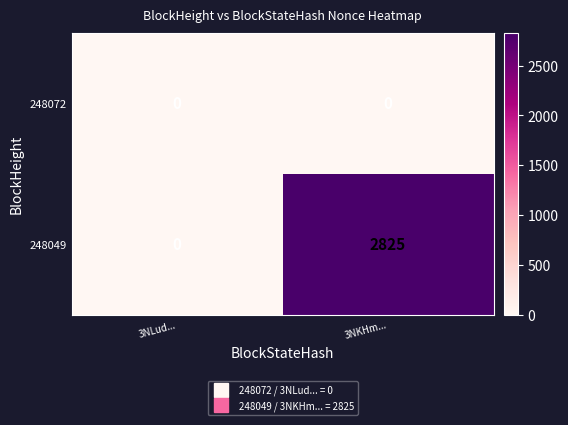

At which label is 248049 closest to 1412?

3NLud...